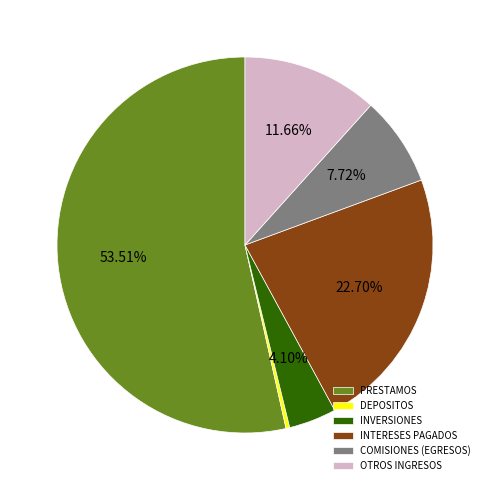

To the nearest percent, what percentage of the pie is INVERSIONES?

4%